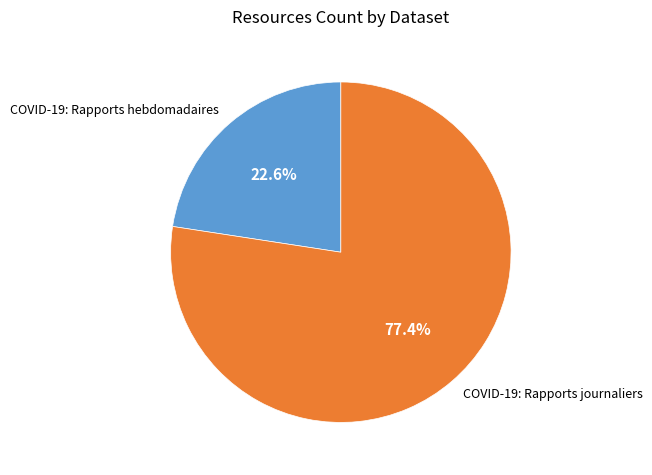

Combined, what portion of the pie is COVID-19: Rapports journaliers and COVID-19: Rapports hebdomadaires?

100.0%